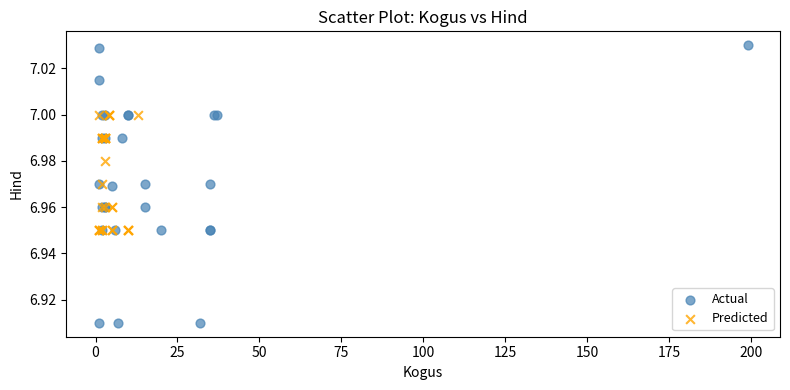

Which series has the largest Y range (max minus min)?

Actual